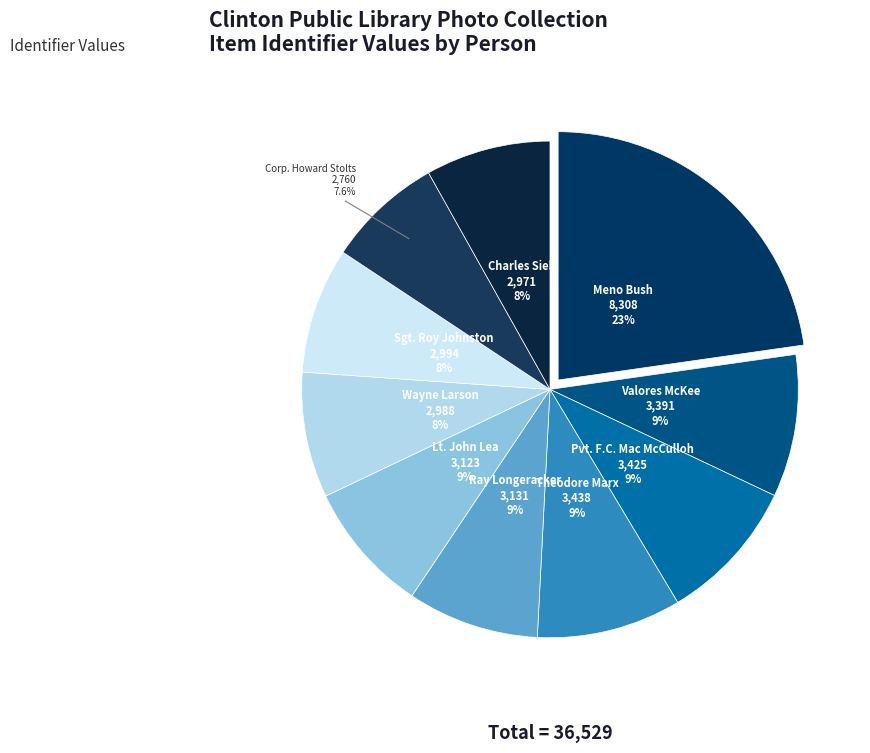

Does Meno Bush represent more than half of the total?

No